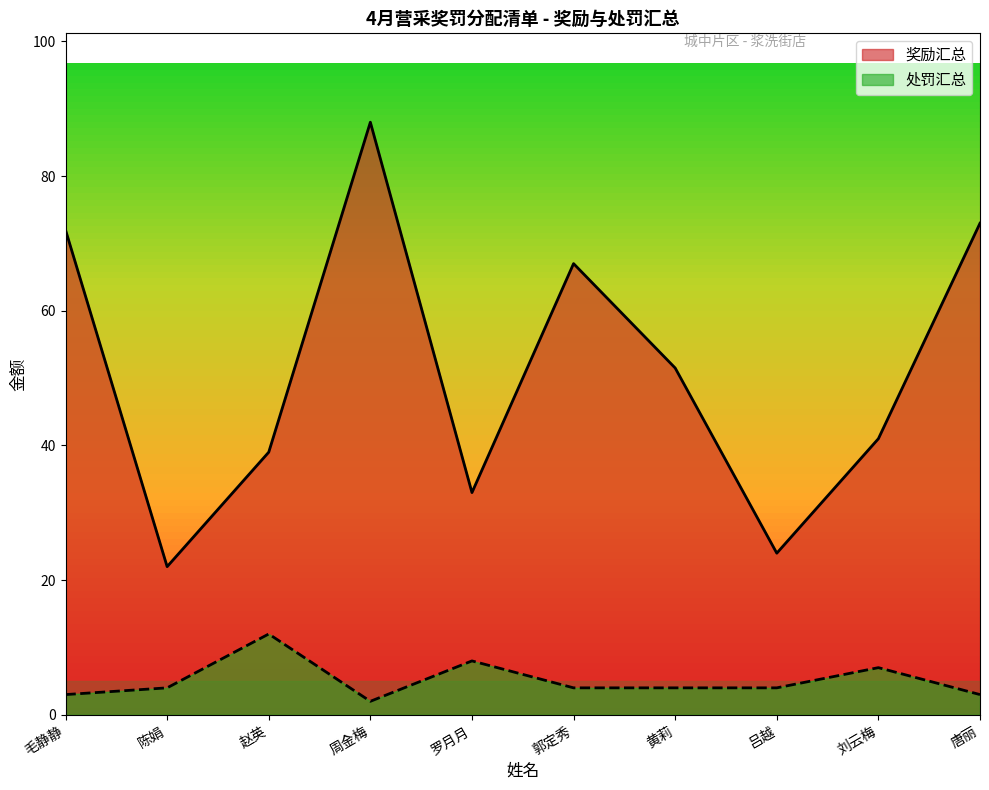

How many lines are shown in the chart?

2